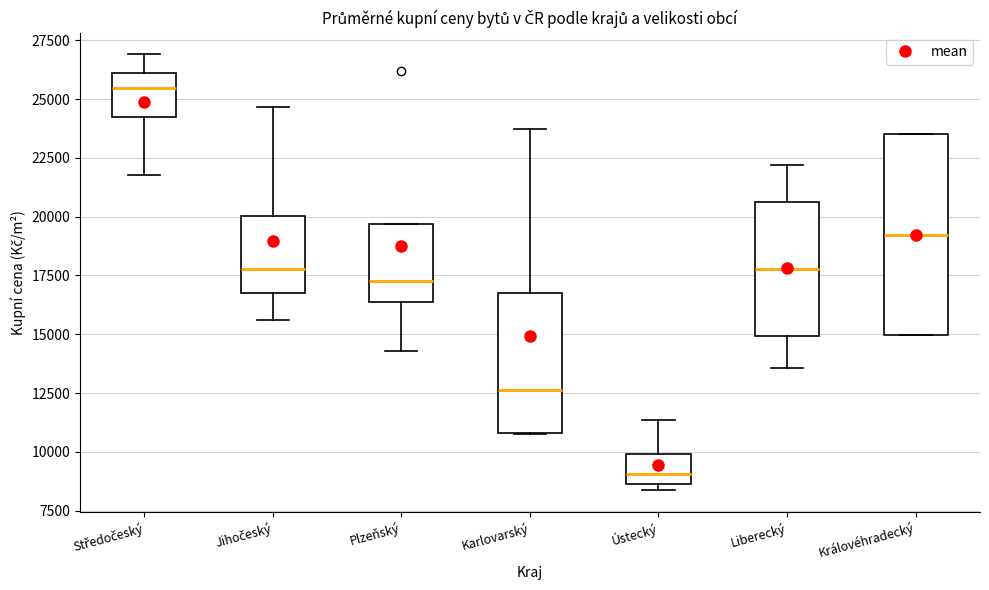

Which box is the tallest, from its lower edge to its upper edge?

Královéhradecký